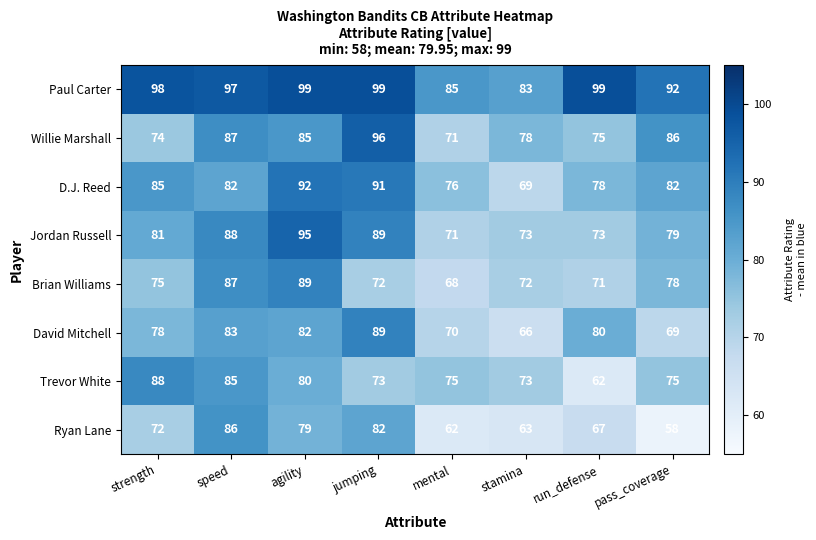

True or false: Ryan Lane has a value of 121 at agility.

False